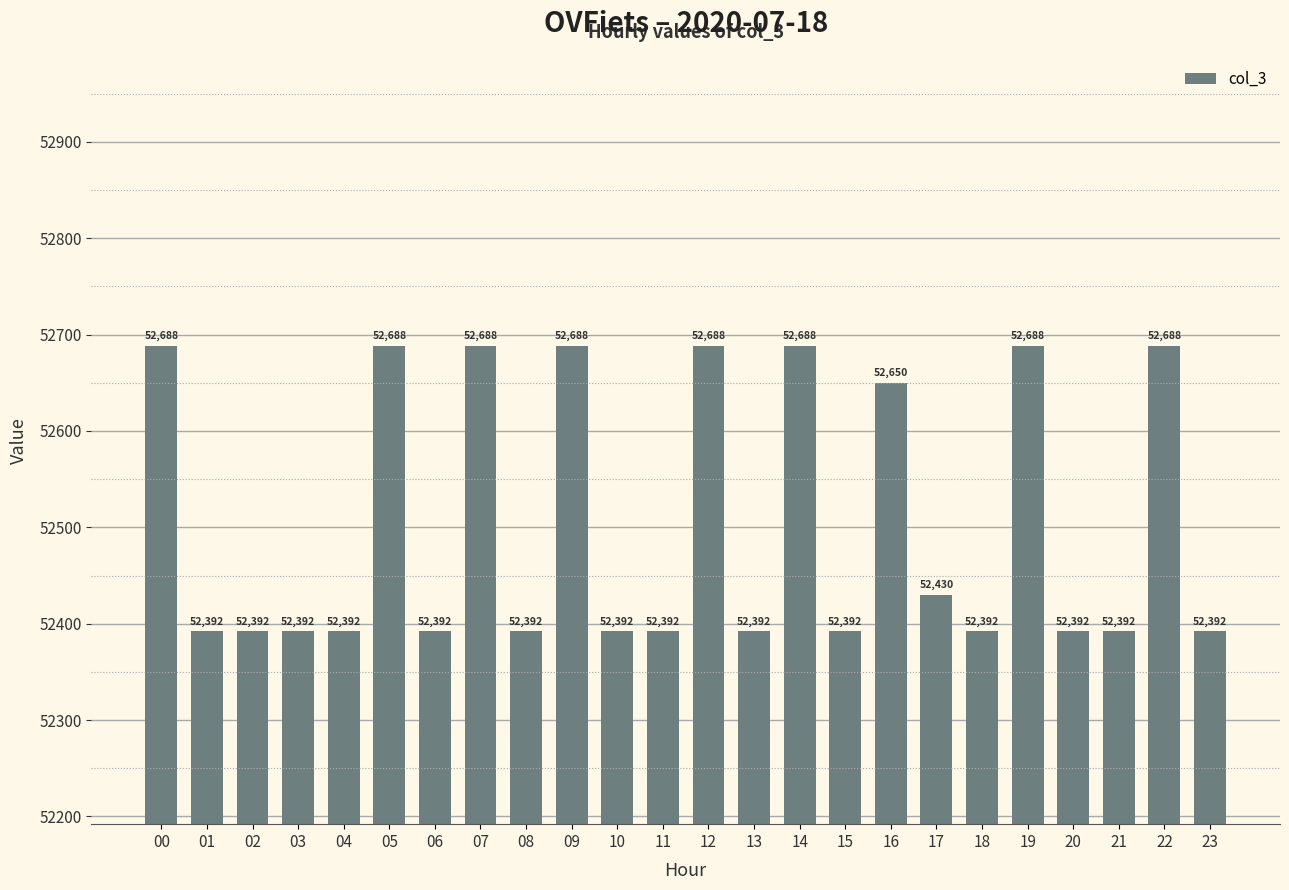

What is the maximum value shown in the chart?

52688